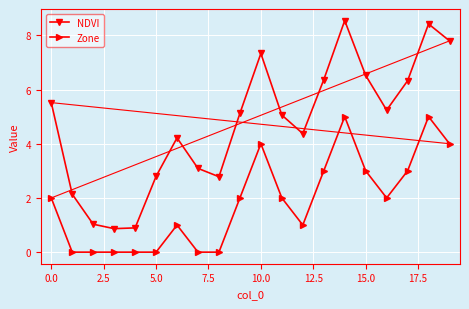

What is the minimum value for NDVI?

0.9